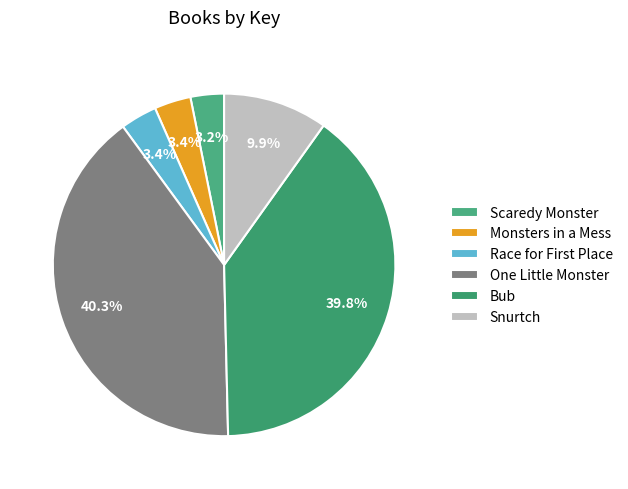

Which category has the biggest portion of the pie?

One Little Monster